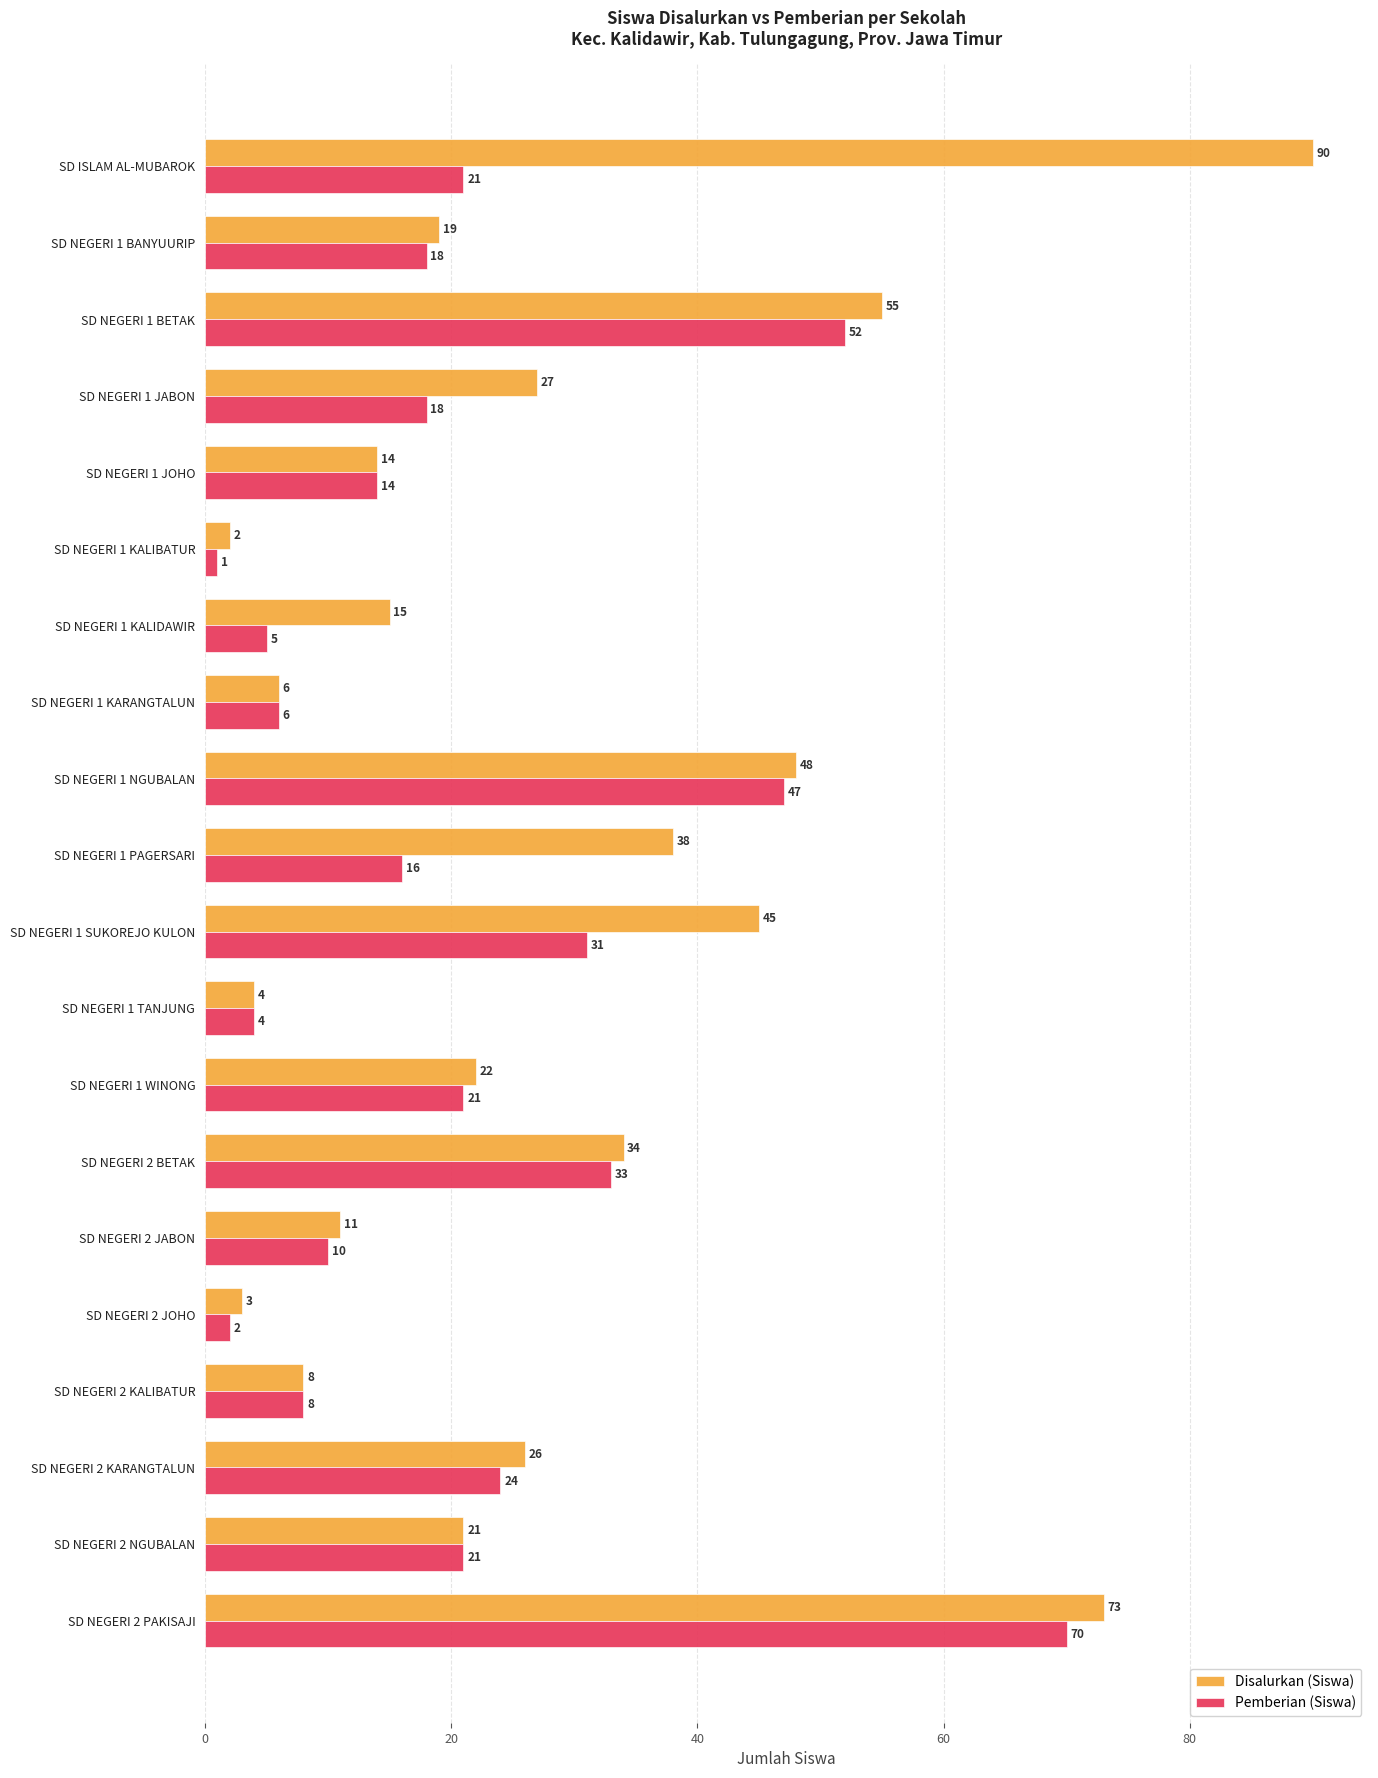

What is the highest value of the Pemberian (Siswa) series?

70